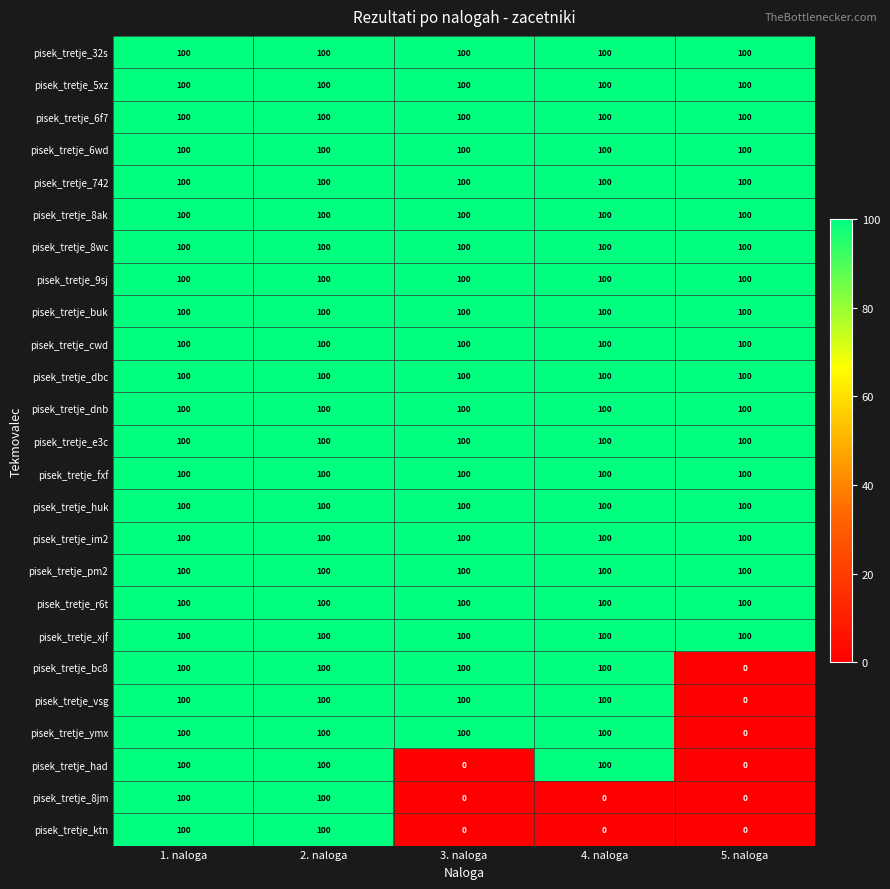

What is the minimum value for pisek_tretje_im2?

100